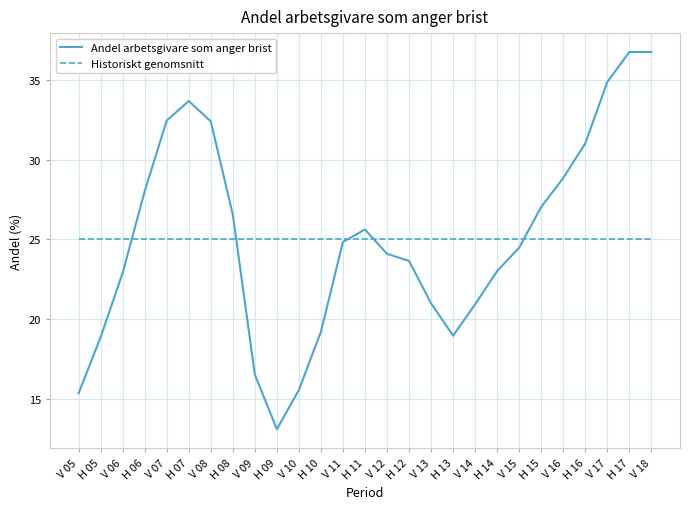

What position from the left is V 16?

23